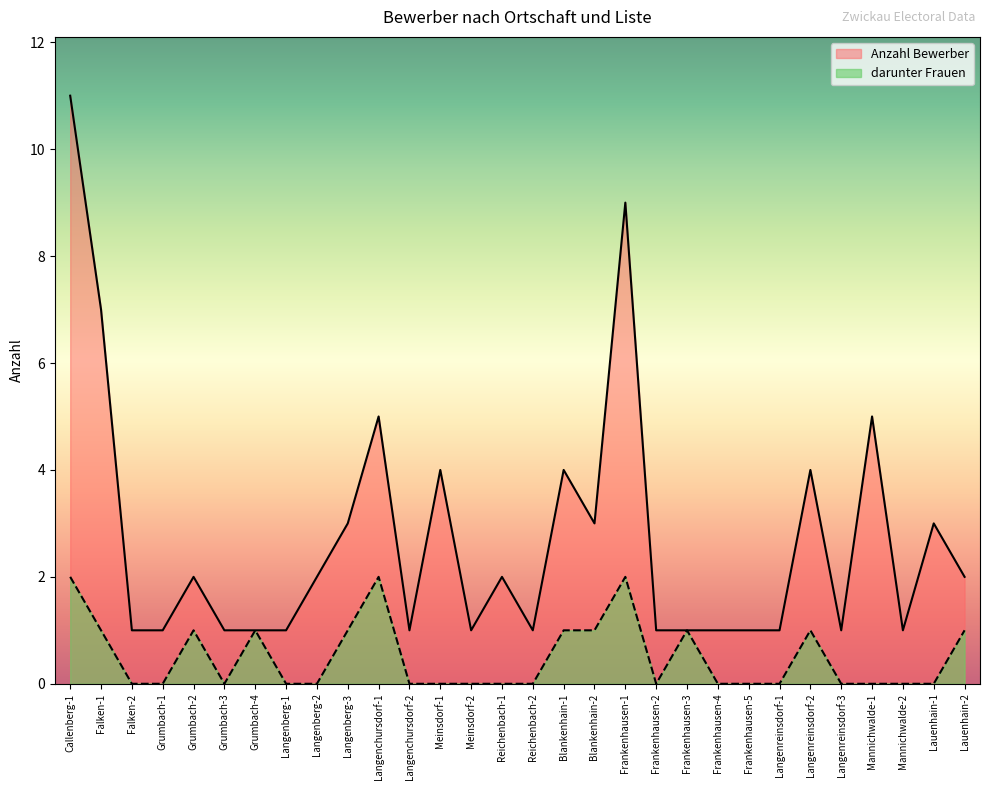

True or false: darunter Frauen and Anzahl Bewerber intersect in this chart.

False